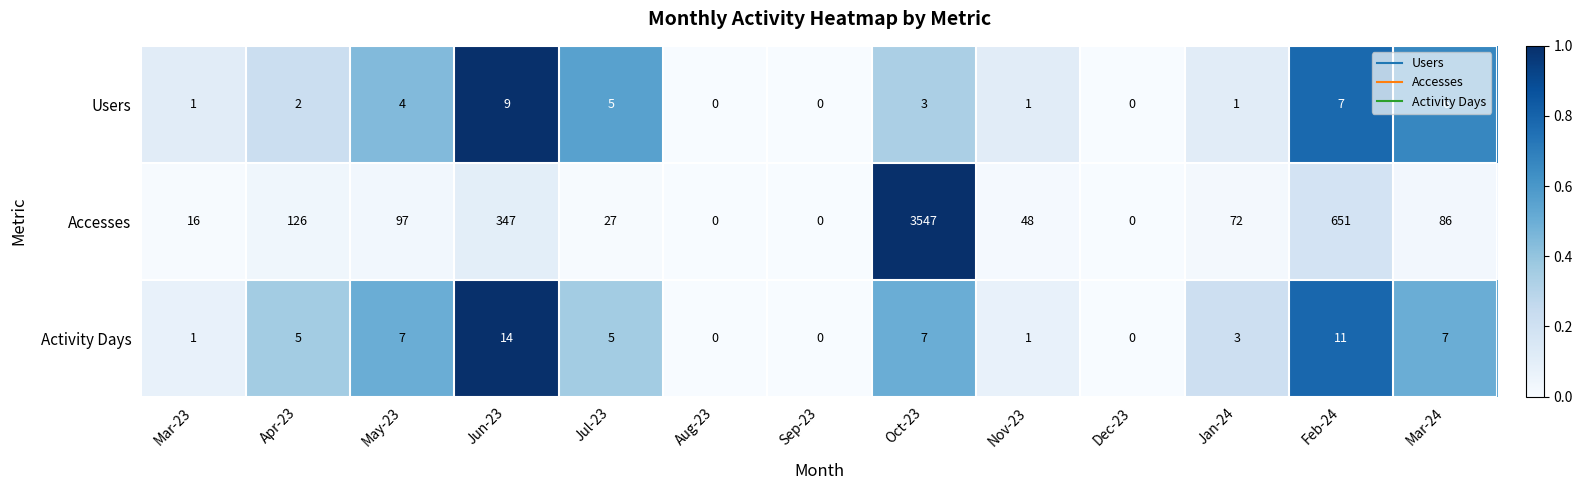

Rank the series by their maximum value, from highest to lowest.

Accesses, Activity Days, Users